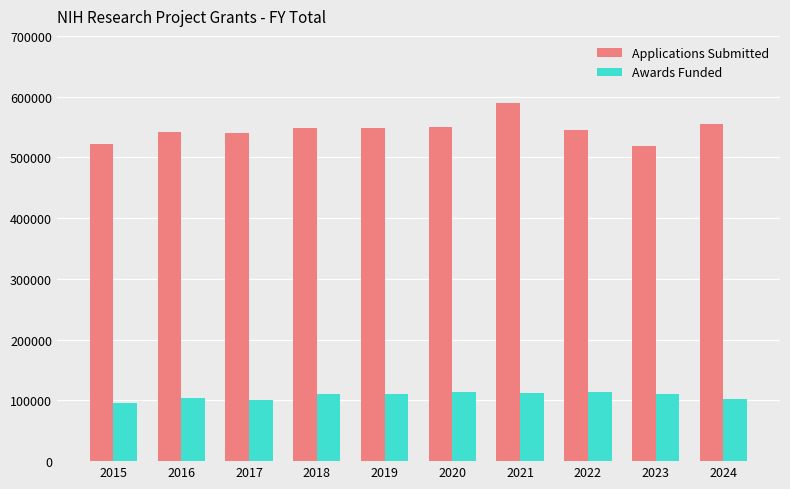

What is the value of the Awards Funded bar at the 2nd from the left?

10372